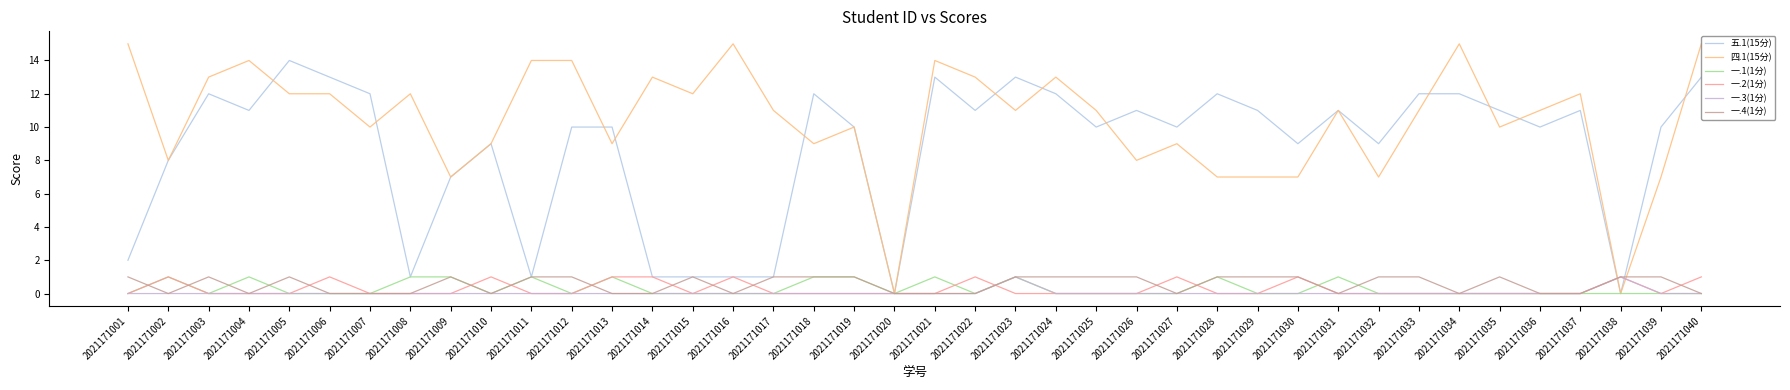

At which label is 一.4(1分) closest to 0?

2021171002